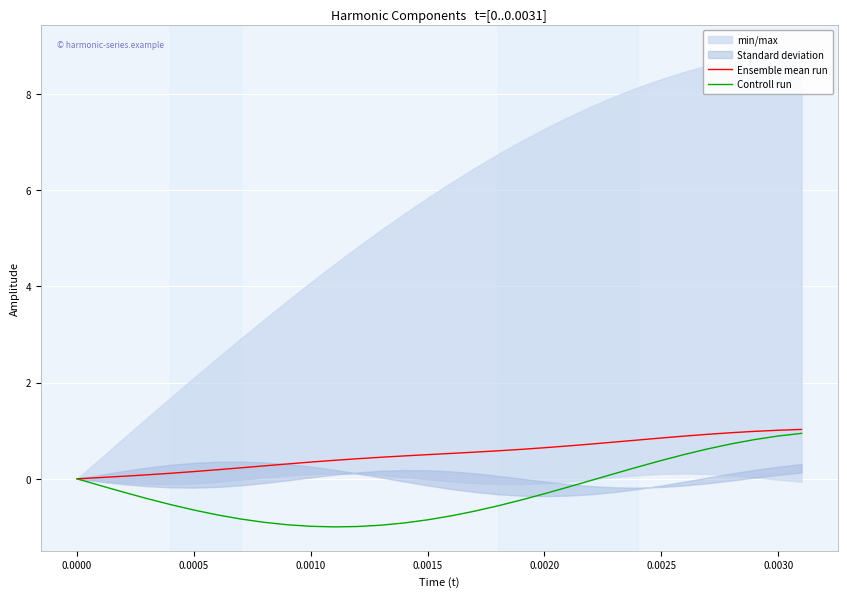

How many values in Ensemble mean run are above zero?

31